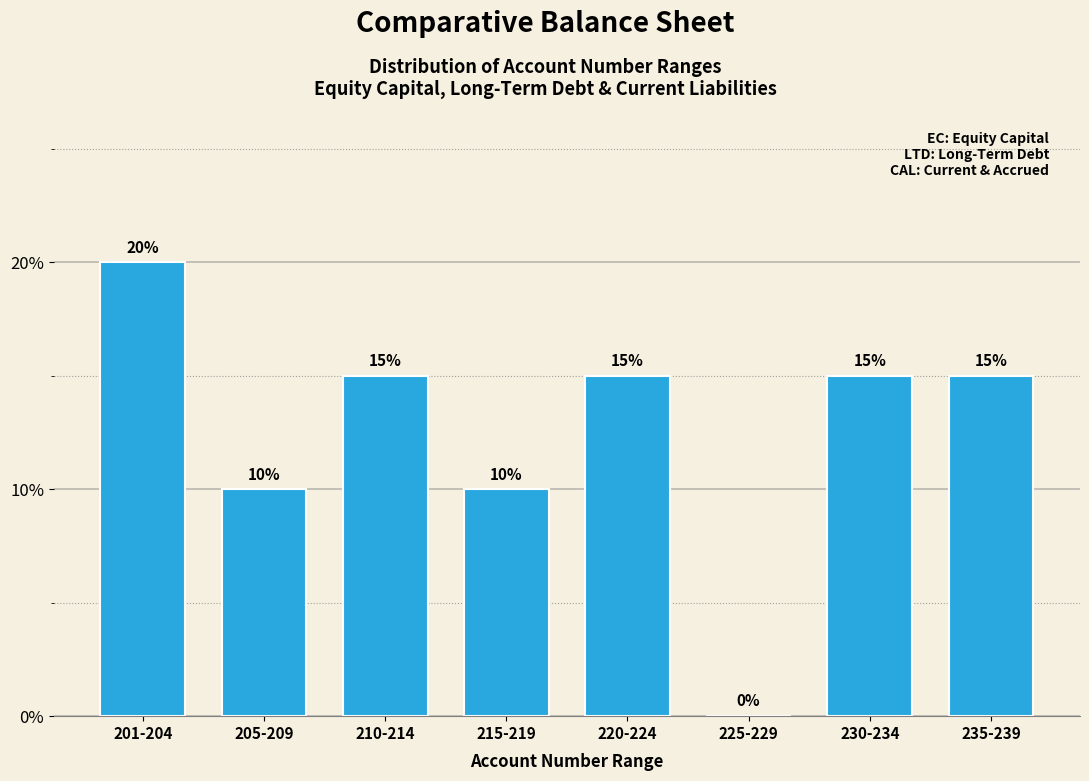

Reading left to right, list all the values displayed in this chart.

201-204=20	205-209=10	210-214=15	215-219=10	220-224=15	225-229=0	230-234=15	235-239=15